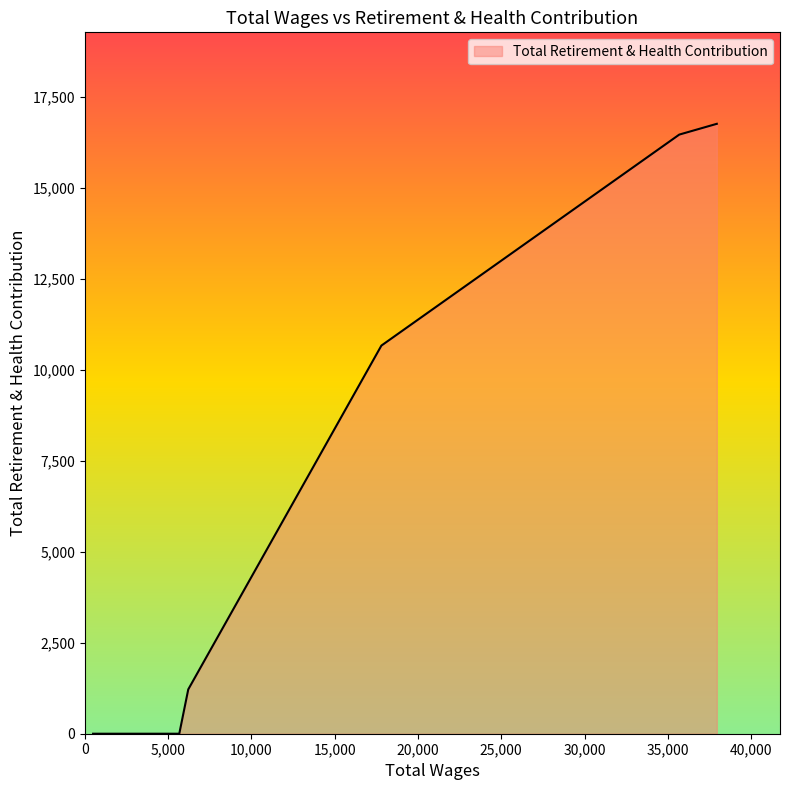

What is the difference between the maximum and minimum values?

16758.7